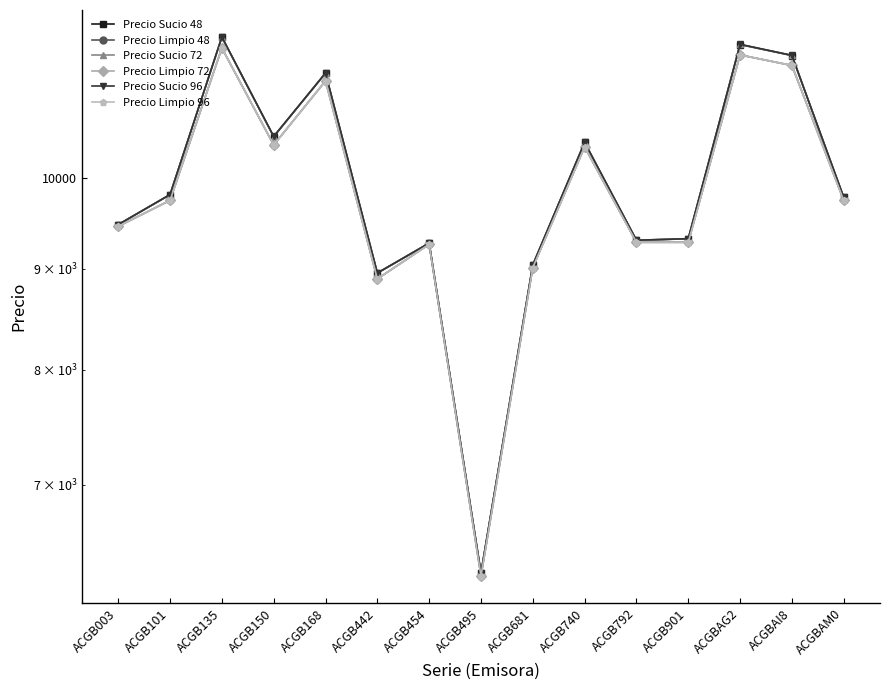

Where is the first local maximum for Precio Sucio 72?

ACGB135